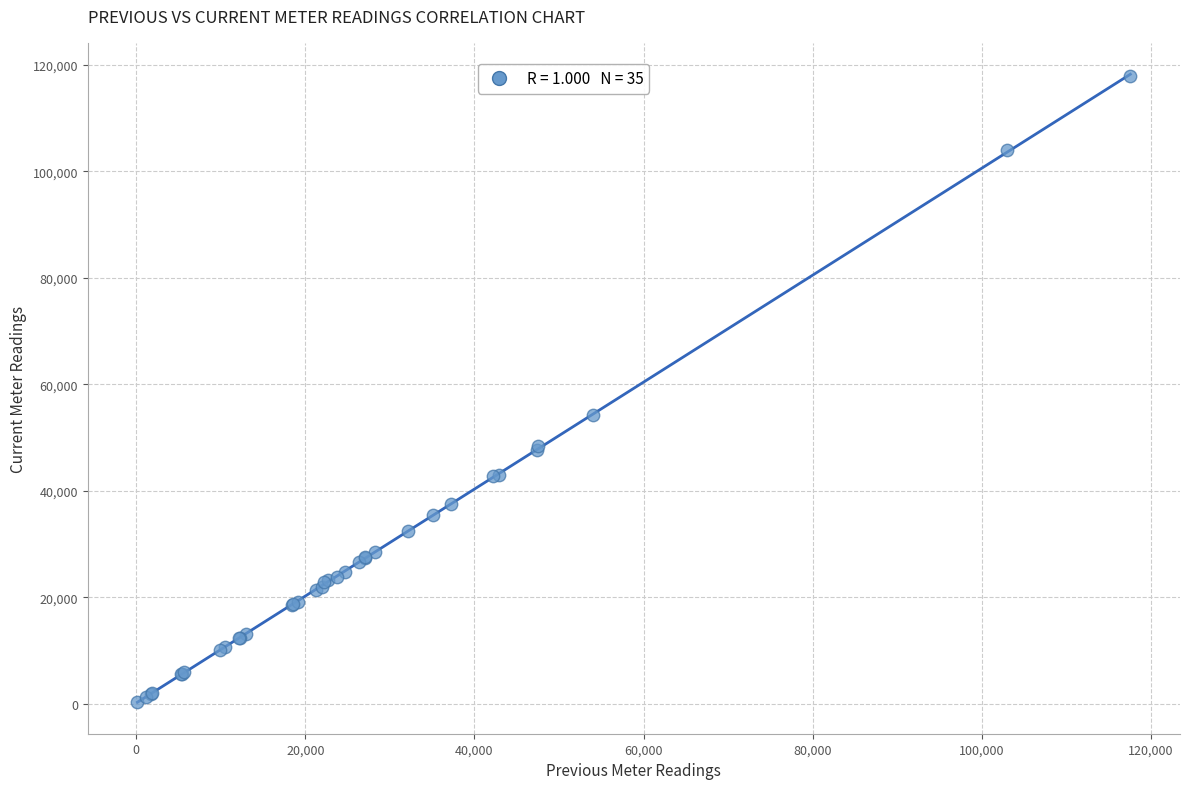

What Y value in the scatter plot is closest to 59087?

54170